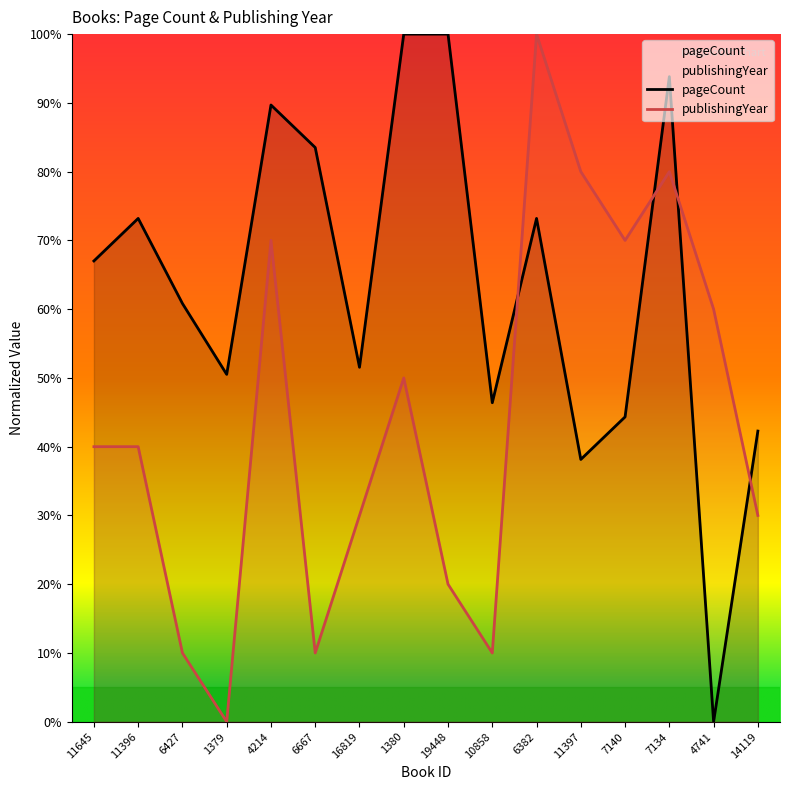

At 11645, list the series in order from smallest to largest.

publishingYear, pageCount